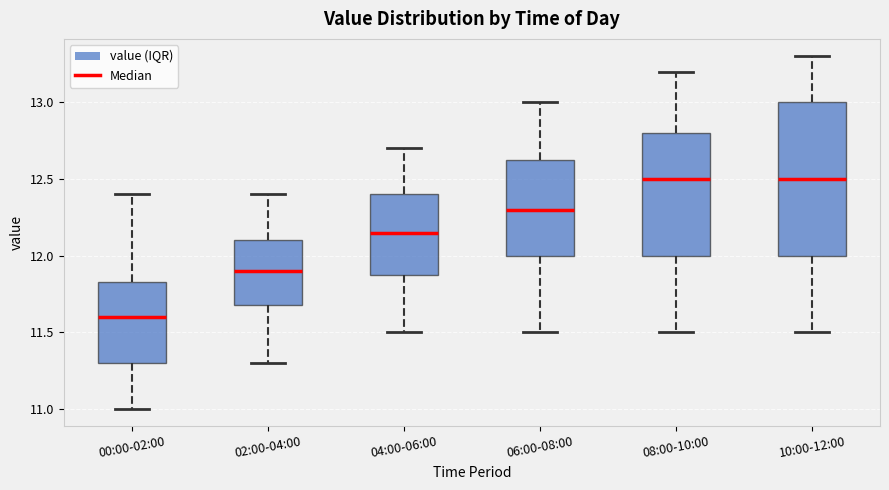

Reading left to right, read every box against the y-axis: the position of its median line, the range the box covers, and the ends of its whiskers. The values are not printed on the chart, so give them approximately, as read against the axis.

00:00-02:00: median 11.60, box 11.30 to 11.85, whiskers 11.00 to 12.40
02:00-04:00: median 11.90, box 11.70 to 12.10, whiskers 11.30 to 12.40
04:00-06:00: median 12.15, box 11.90 to 12.40, whiskers 11.50 to 12.70
06:00-08:00: median 12.30, box 12.00 to 12.65, whiskers 11.50 to 13.00
08:00-10:00: median 12.50, box 12.00 to 12.80, whiskers 11.50 to 13.20
10:00-12:00: median 12.50, box 12.00 to 13.00, whiskers 11.50 to 13.30